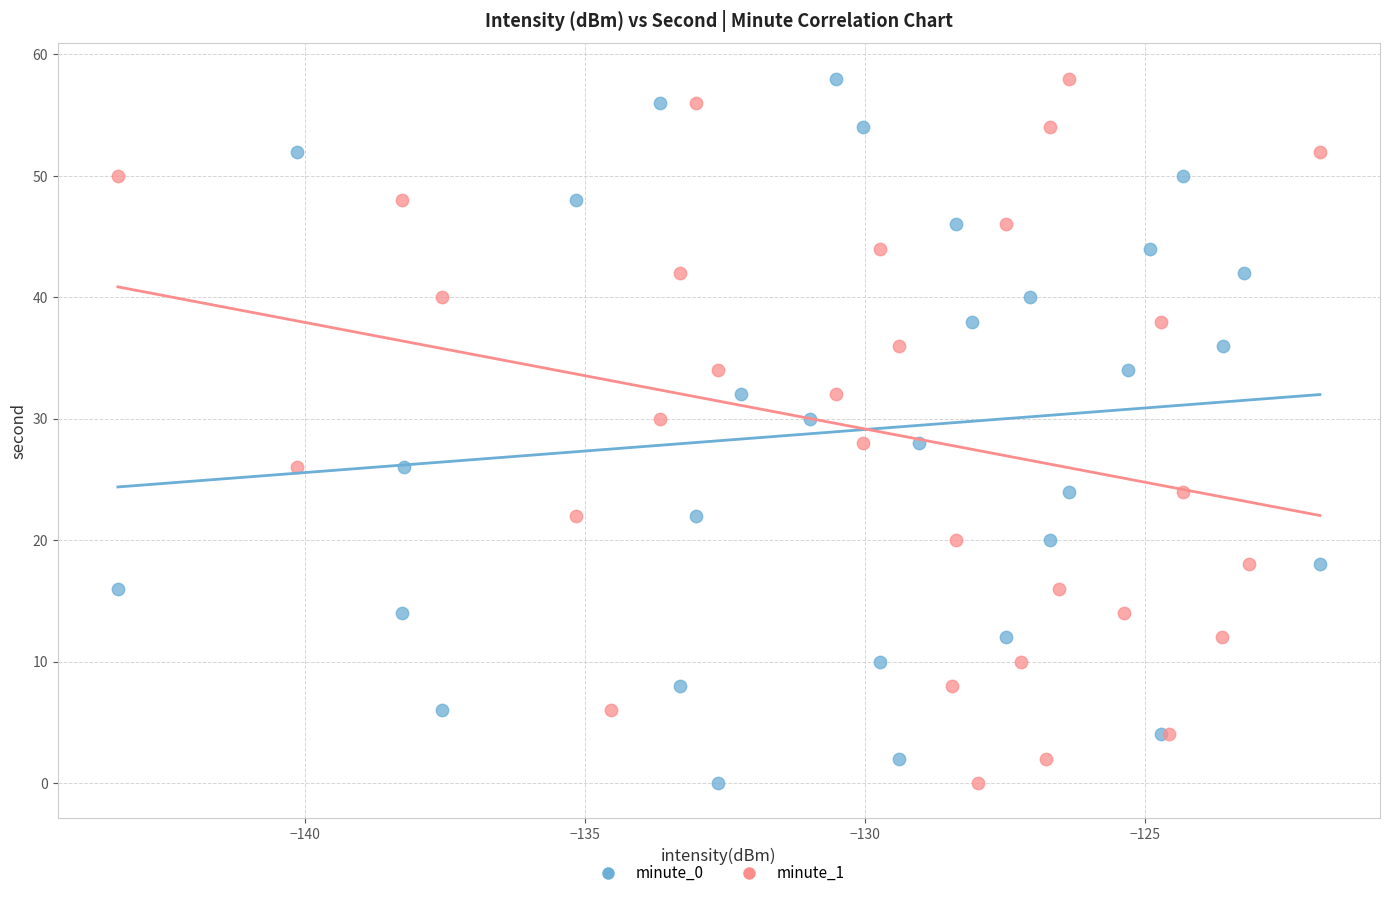

What are all the series names shown in the legend?

minute_0, minute_1